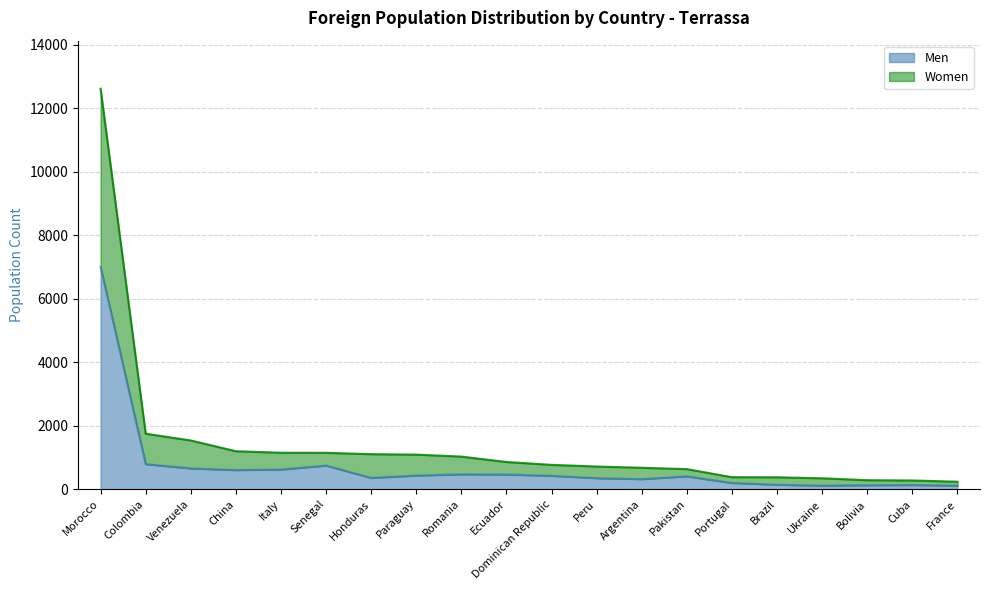

At which label does Men reach its peak?

Morocco